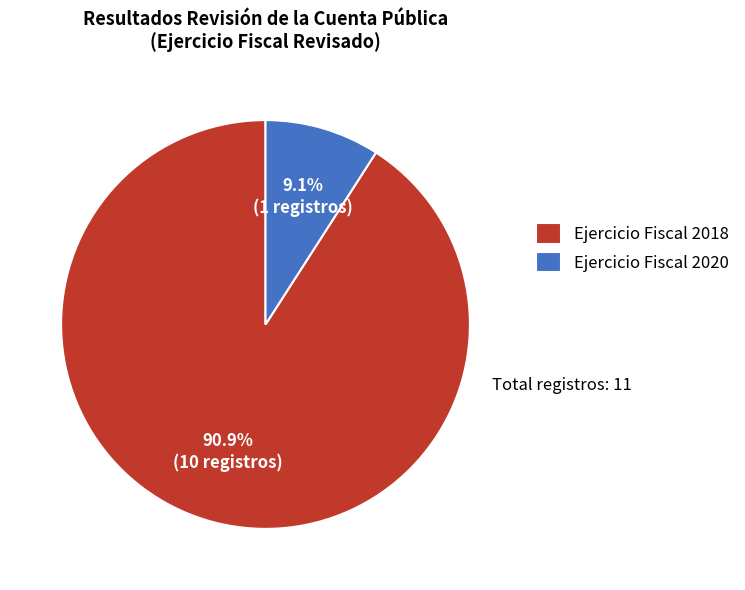

Does any single category account for the majority?

Yes